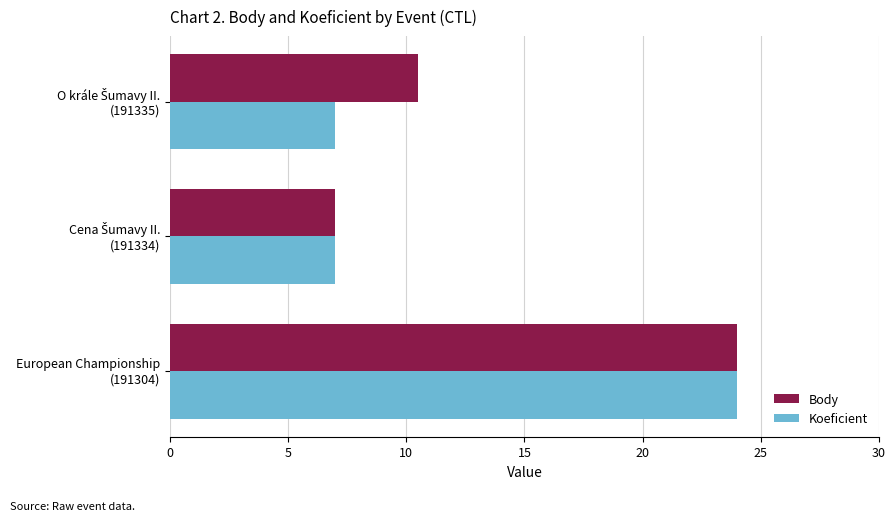

What is the minimum value shown in the chart?

7.0